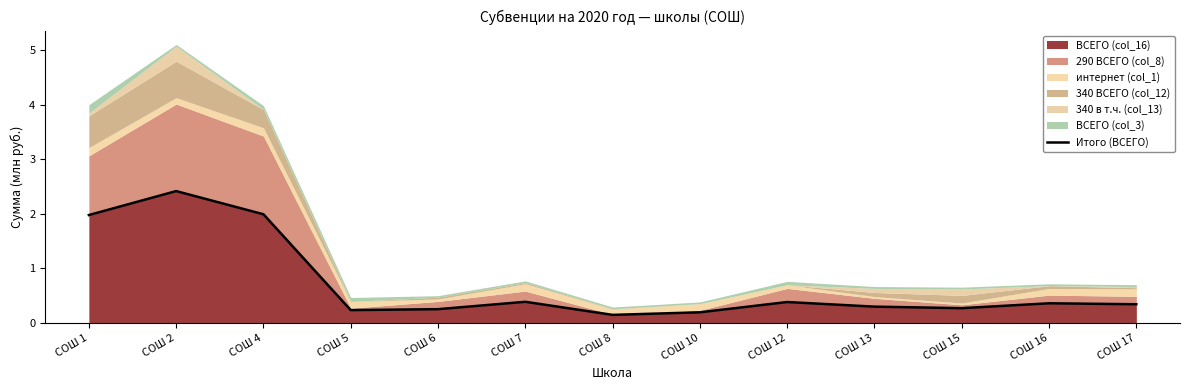

List the labels in order of value, largest first.

СОШ 2, СОШ 4, СОШ 1, СОШ 7, СОШ 12, СОШ 16, СОШ 17, СОШ 13, СОШ 15, СОШ 6, СОШ 5, СОШ 10, СОШ 8